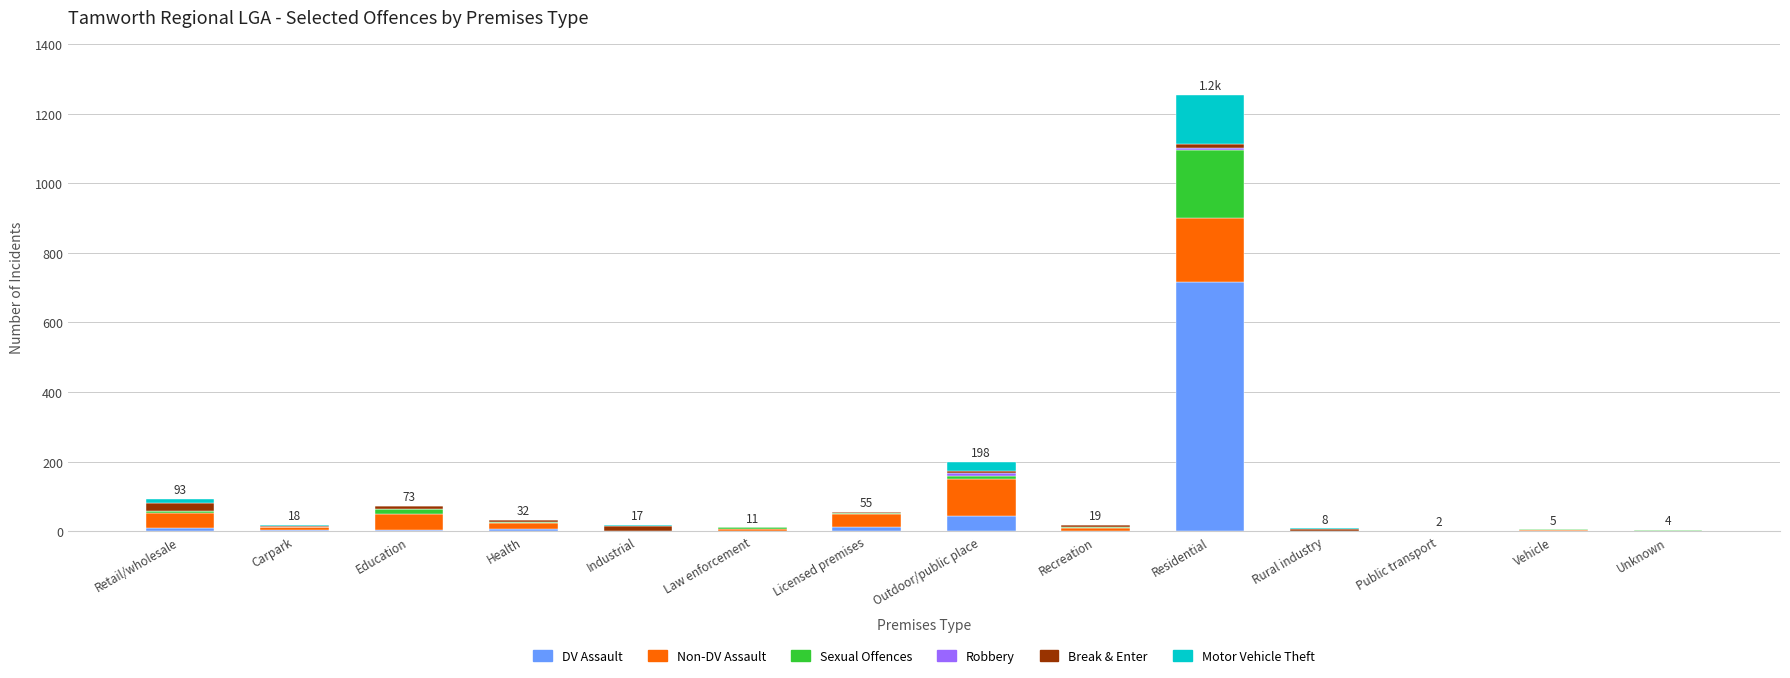

What is the sum of all DV Assault values?

799